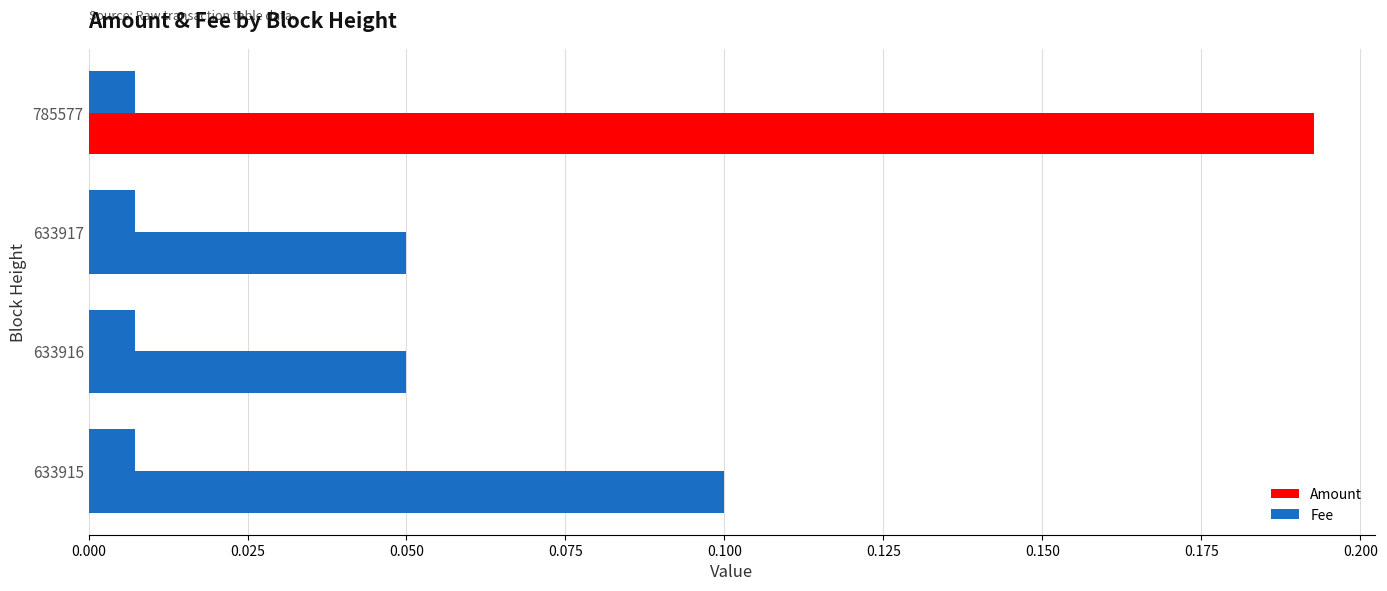

Count the number of categories in the chart.

4